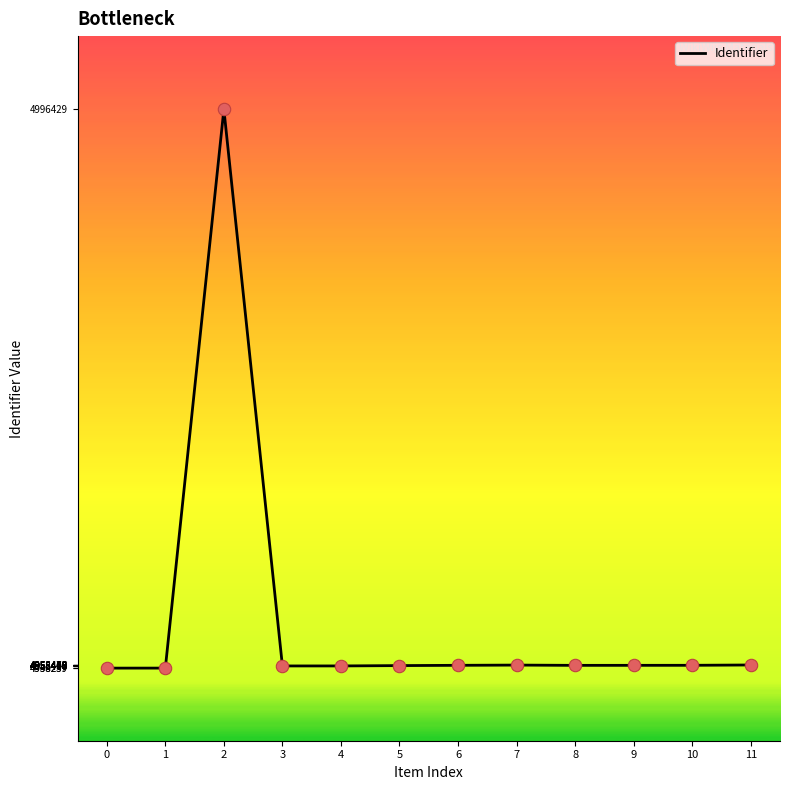

What is the change in value from 4 to 6?

+42